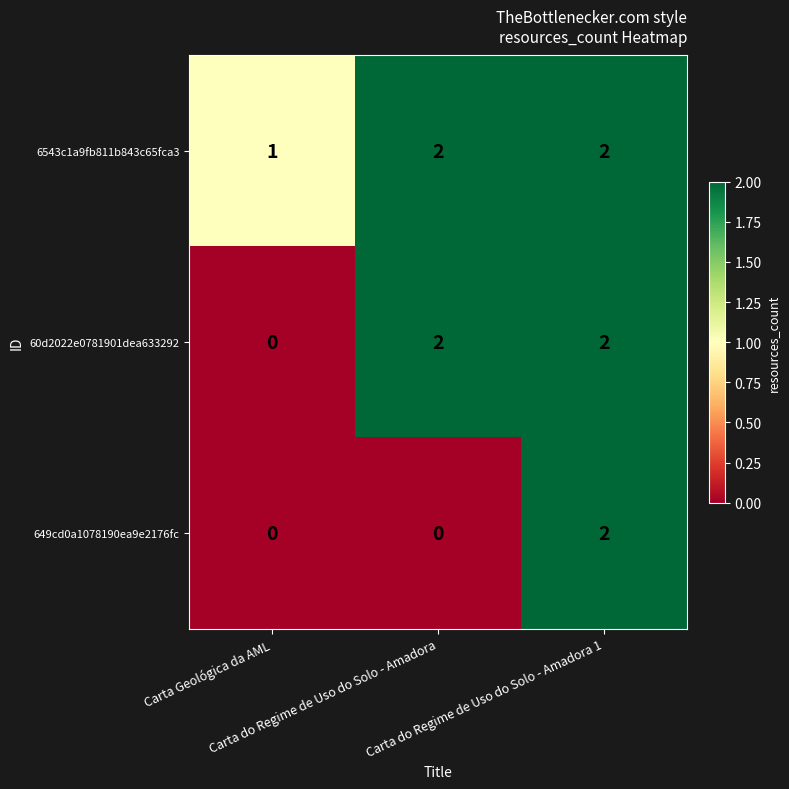

Which series has the largest total across all categories?

6543c1a9fb811b843c65fca3